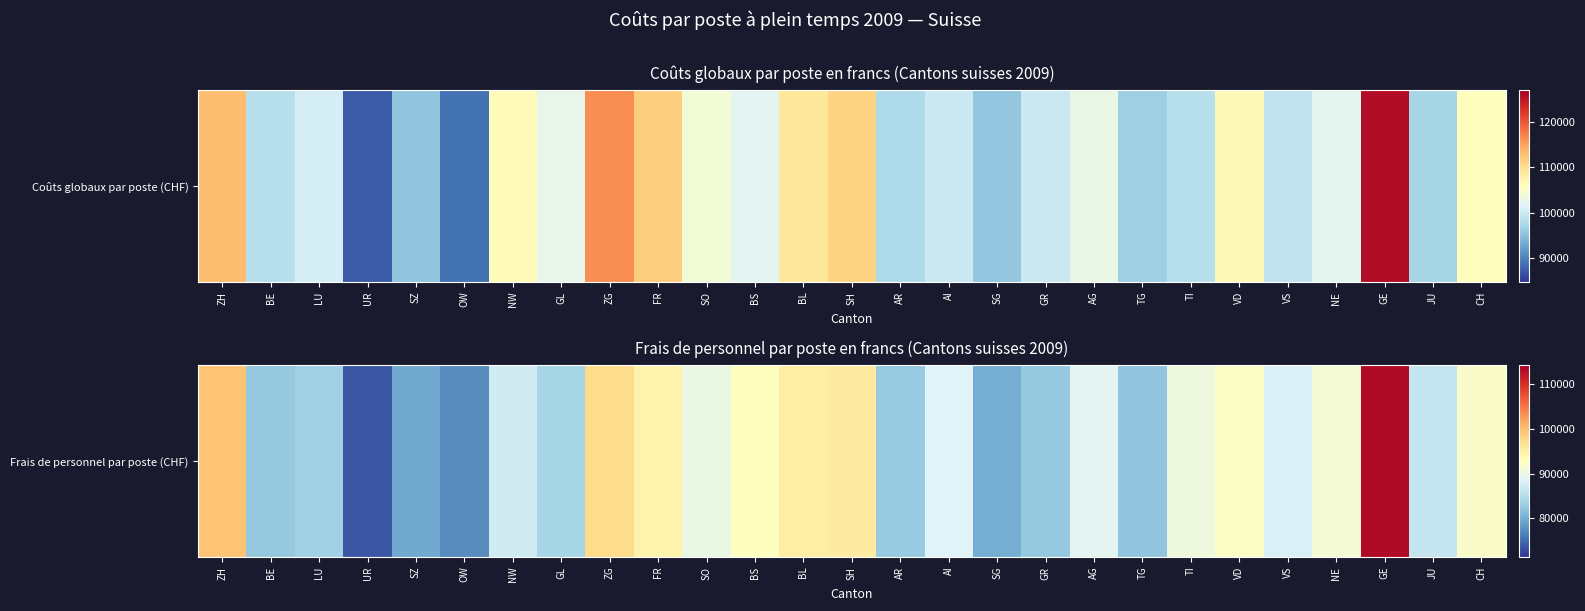

Between TG and GR, which is larger?

GR